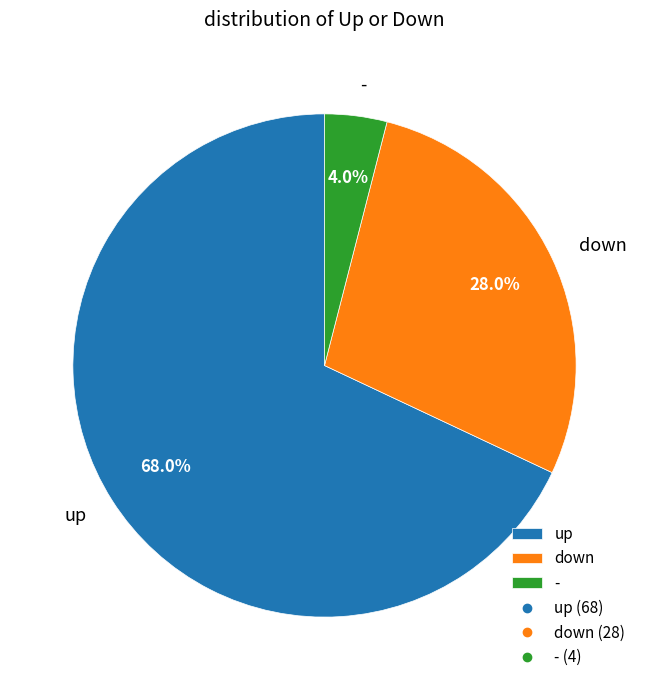

To the nearest percent, what is the average slice percentage?

33%